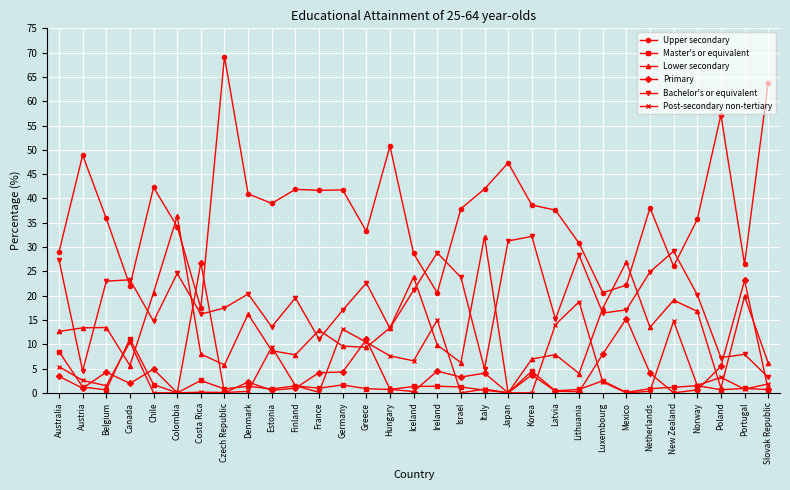

What is the highest value of the Lower secondary series?

36.3